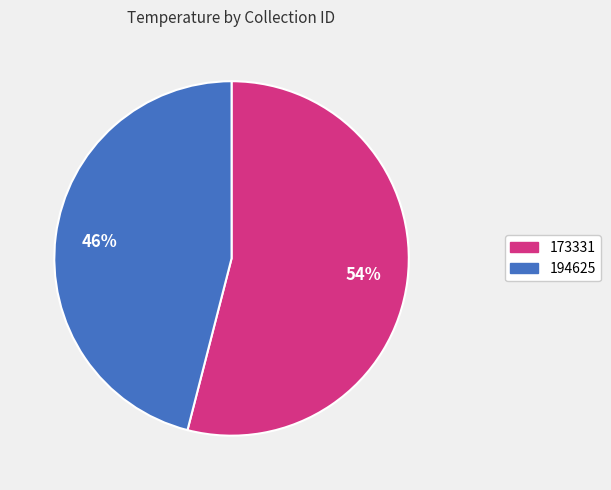

Count the number of slices in the pie.

2